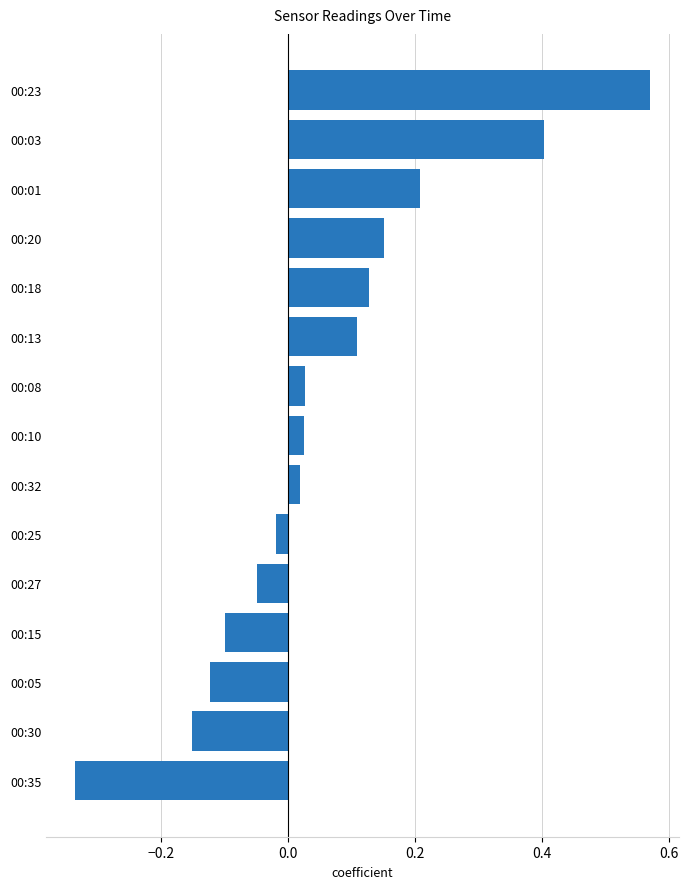

How many data points are above 0?

9